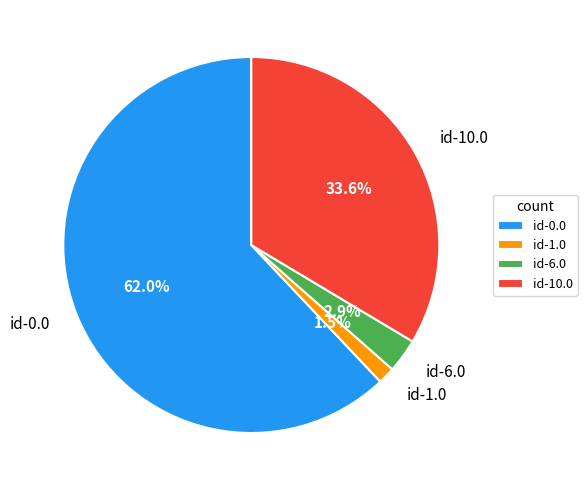

To the nearest percent, what is the difference between the id-10.0 and id-1.0 slice percentages?

32%